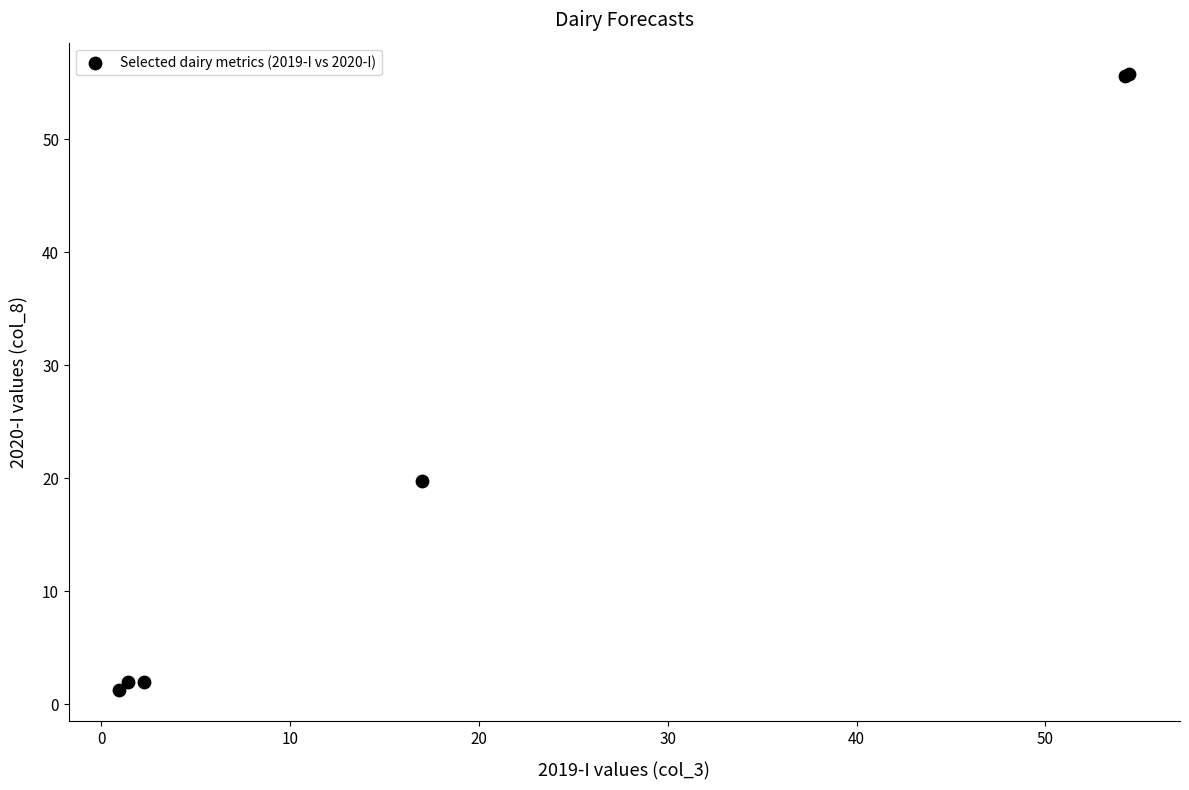

What Y value in the scatter plot is closest to 28?

19.8